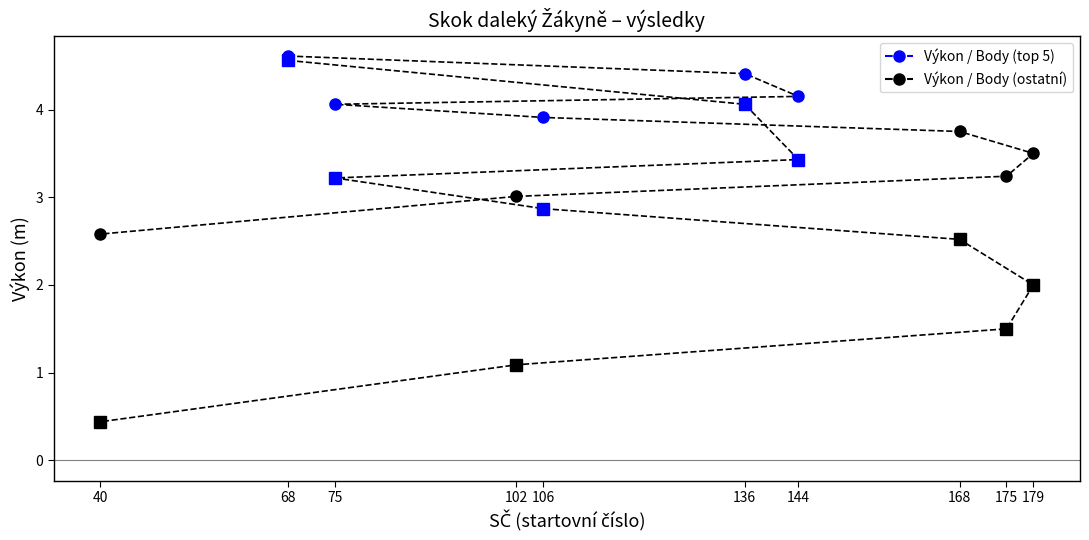

True or false: Body / 100 and Výkon intersect in this chart.

False